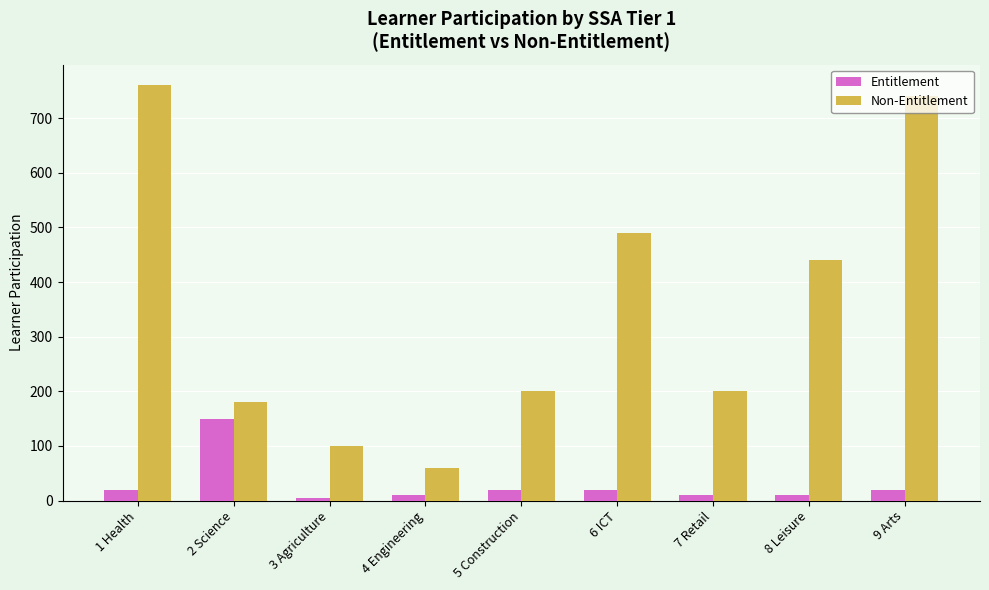

How many data points does each series have?

9